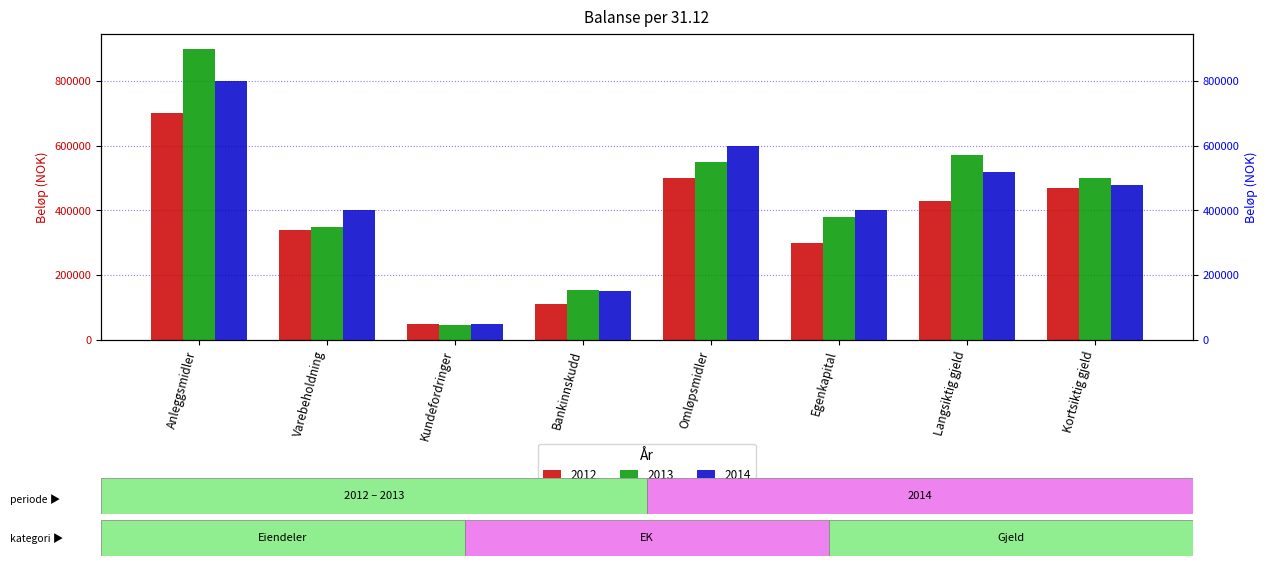

Read the 2014 value at Egenkapital, to the nearest 50.

400000